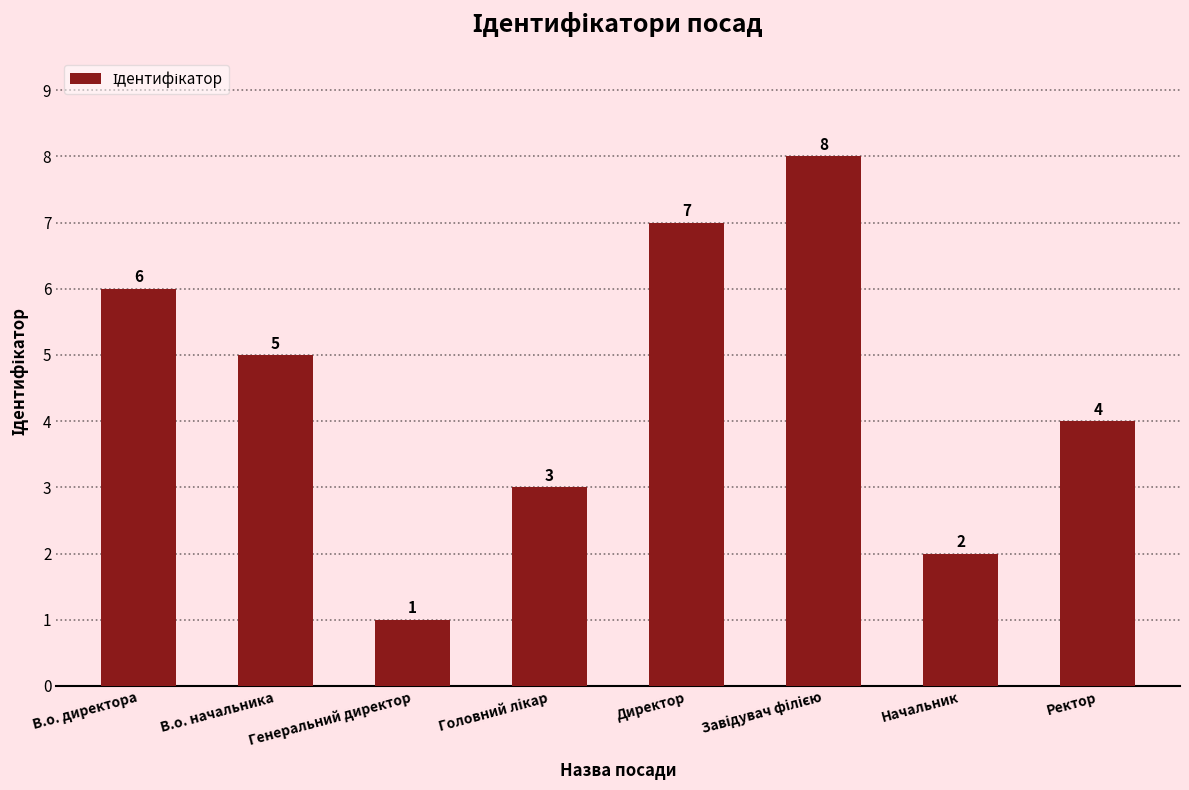

Where does the data first go above 5?

В.о. директора